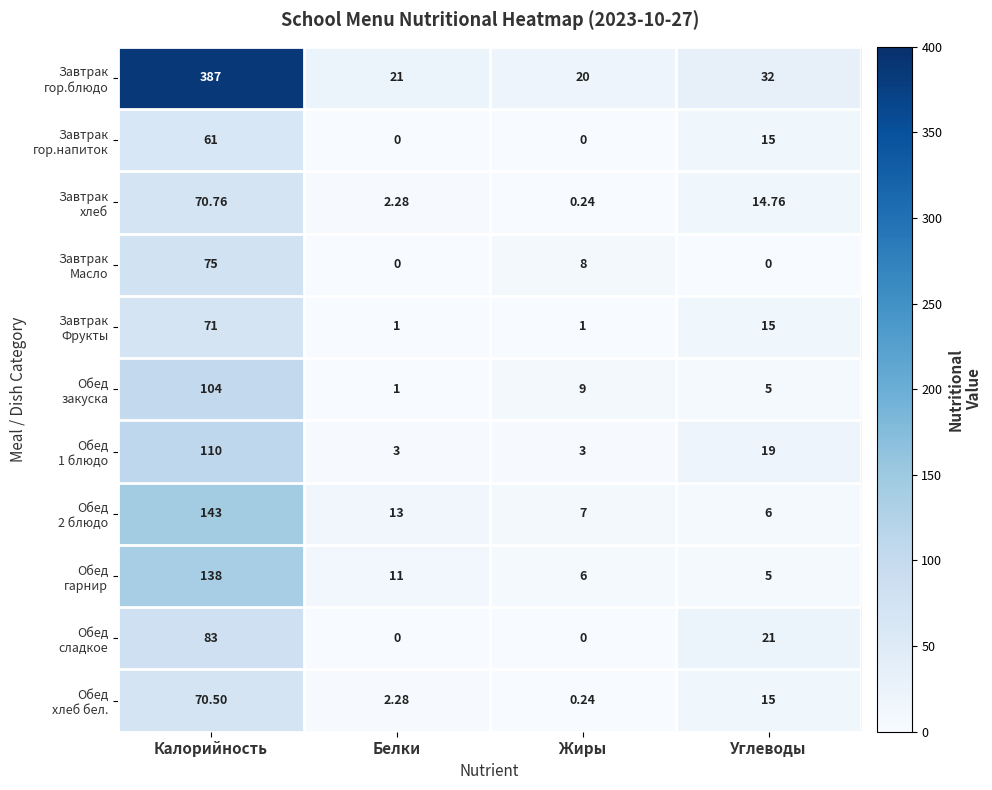

At which category does the chart reach its peak across all series?

Калорийность